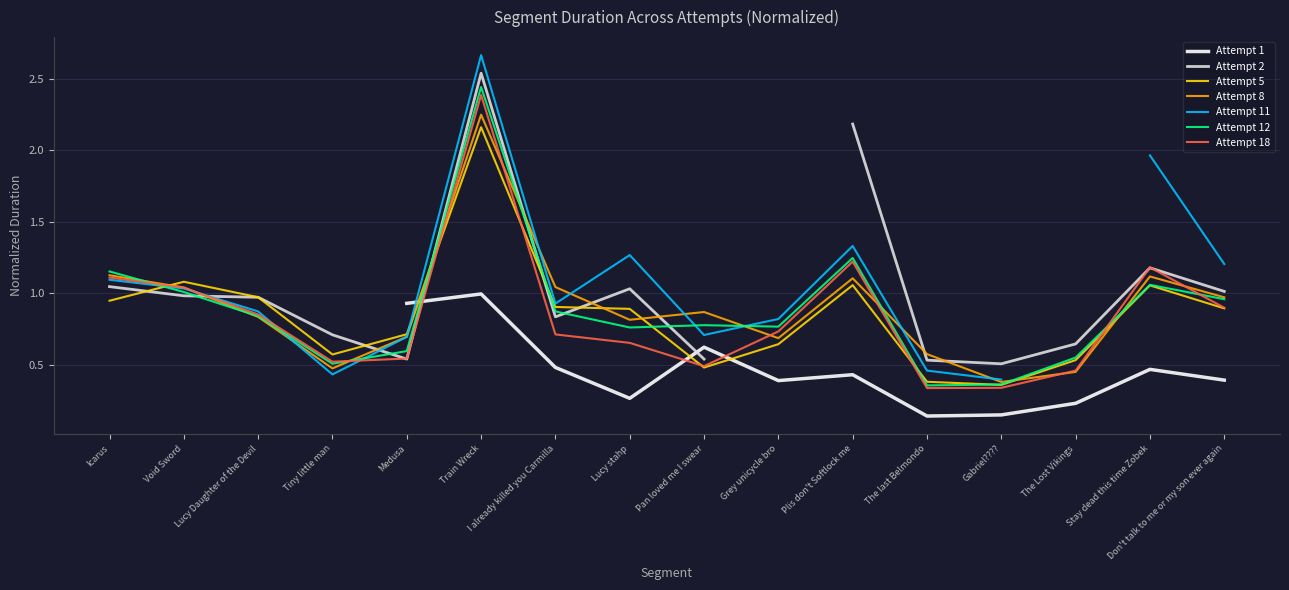

What is the value of the attempt_12 point at the 16th from the left?

1.0